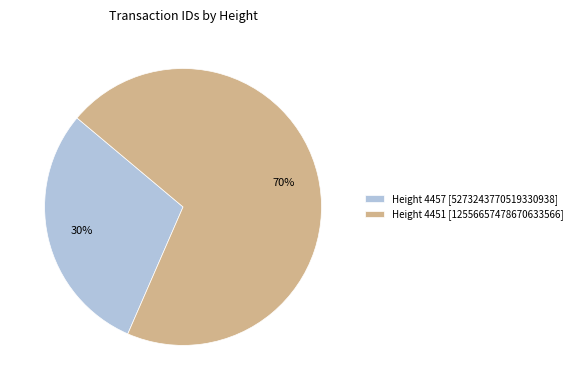

Which category has the biggest portion of the pie?

Height 4451 [12556657478670633566]